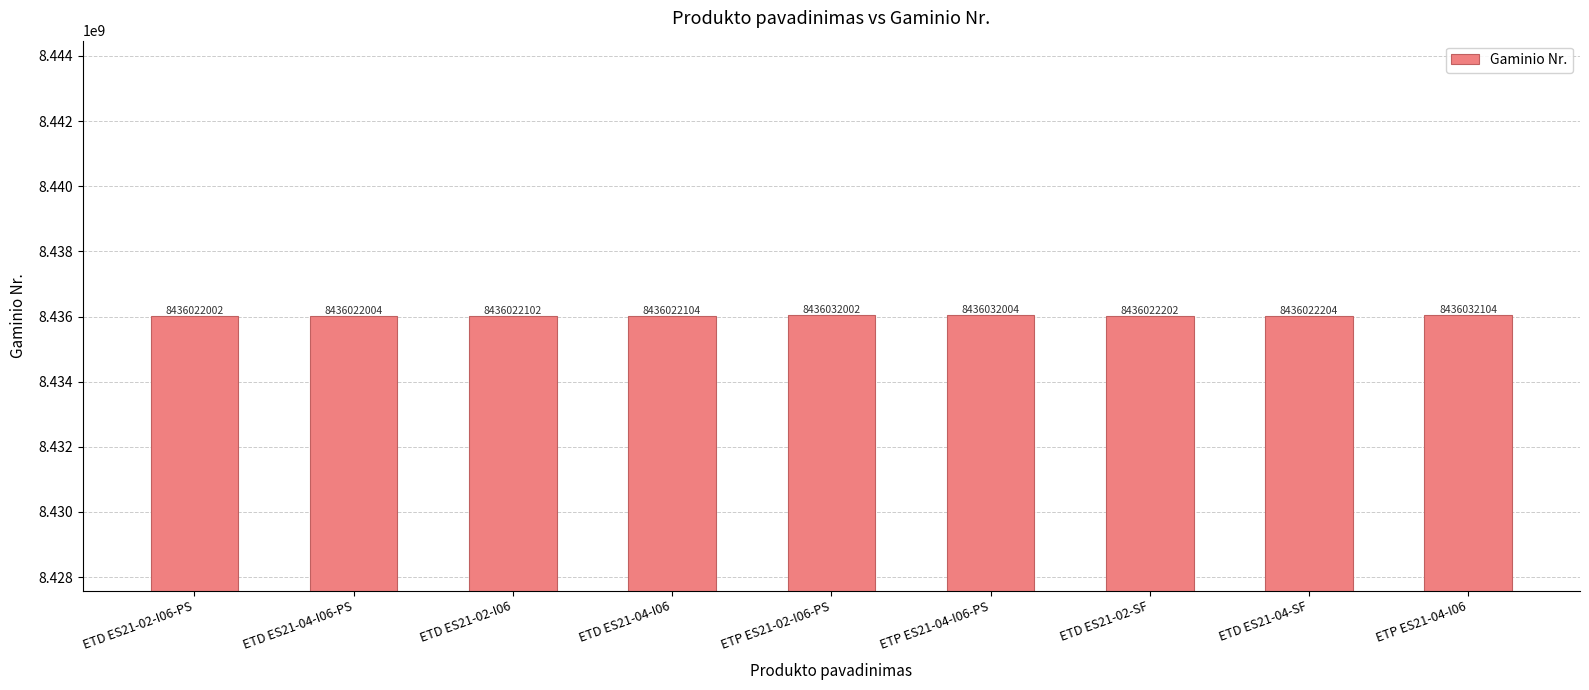

At which label is the value closest to 8436027053?

ETD ES21-04-SF